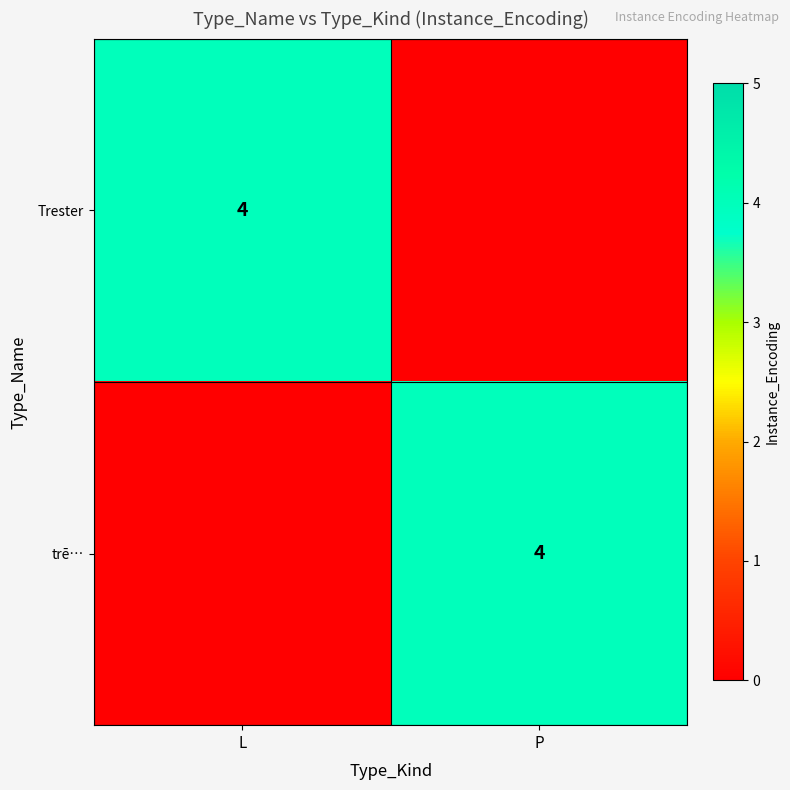

True or false: trē… has a value of 1 at P.

False